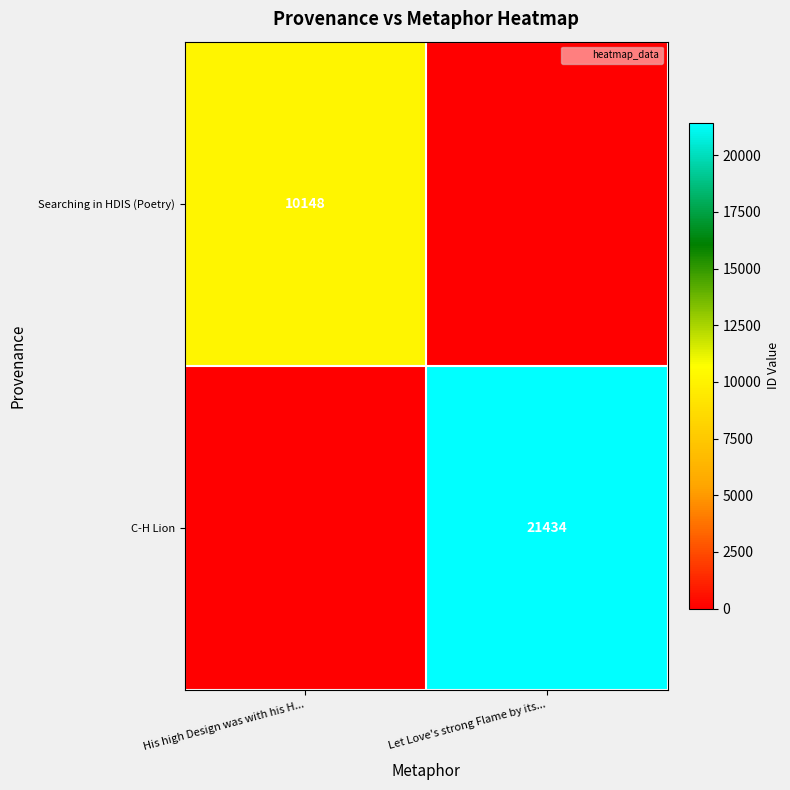

The C-H Lion series shows 32181 at Let Love's strong Flame by its.... True or false?

False